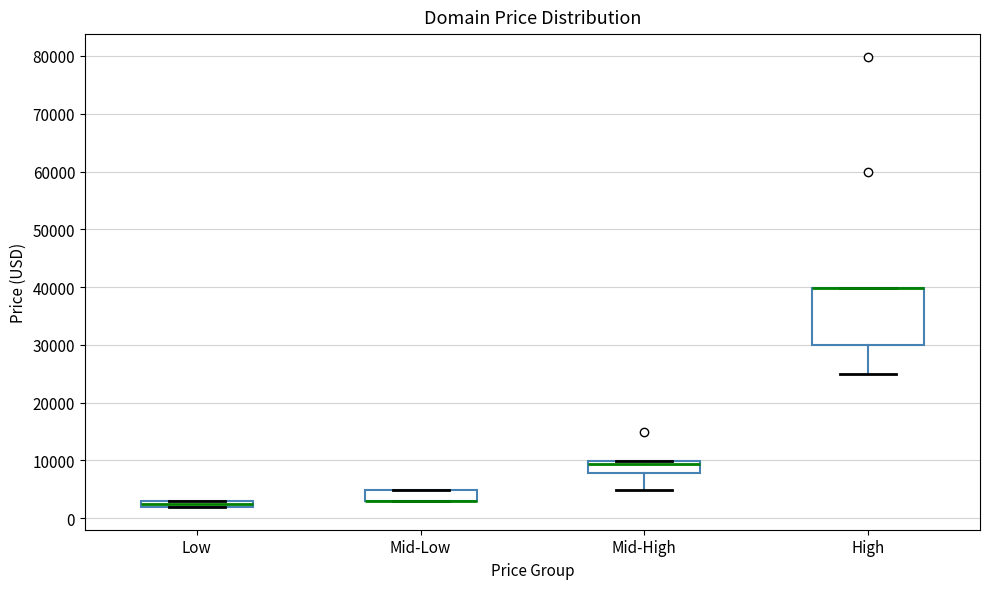

Which box is the tallest, from its lower edge to its upper edge?

High